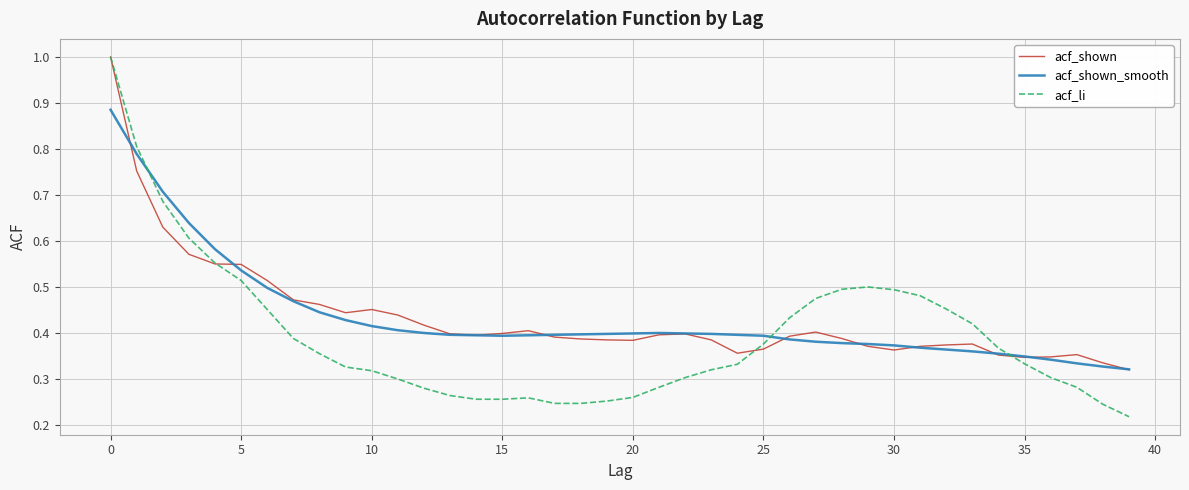

Which series has the widest spread of values?

acf_li